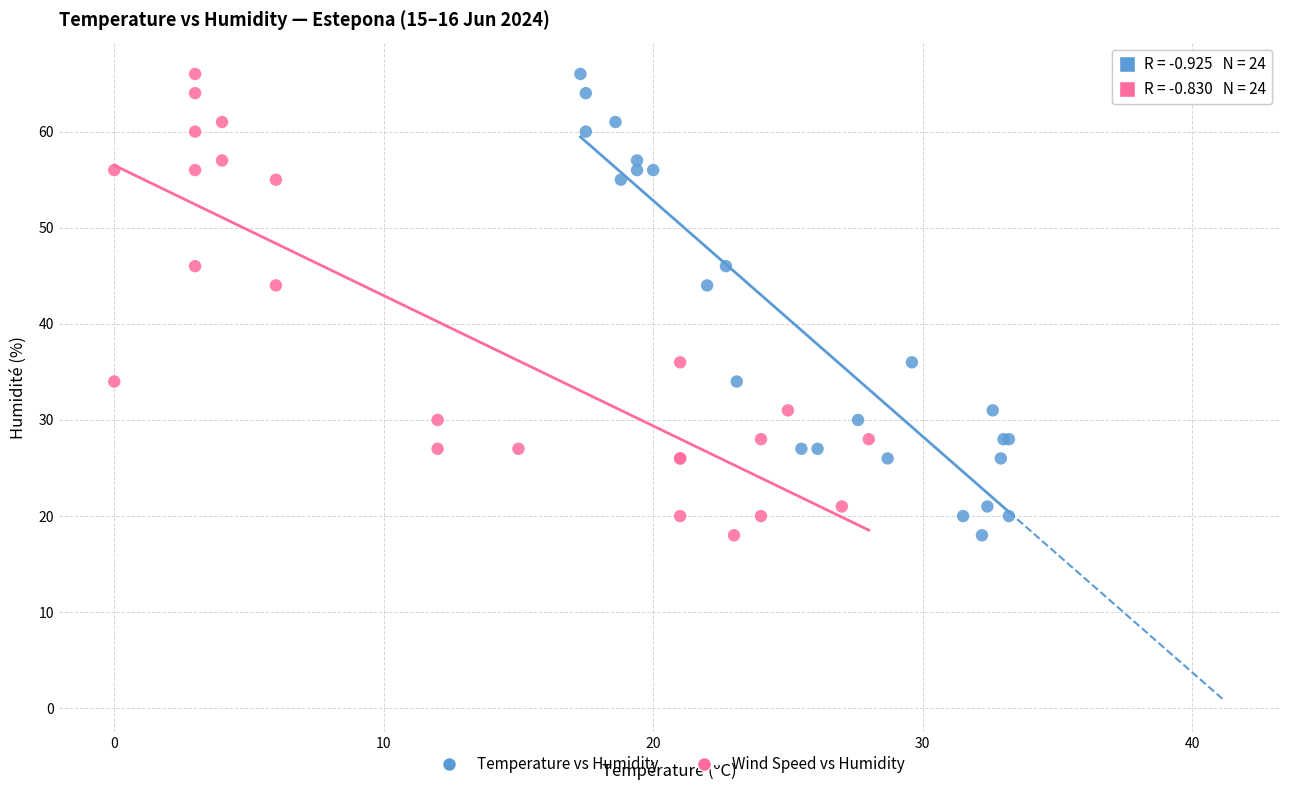

What are all the series names shown in the legend?

Temperature vs Humidity, Wind Speed vs Humidity